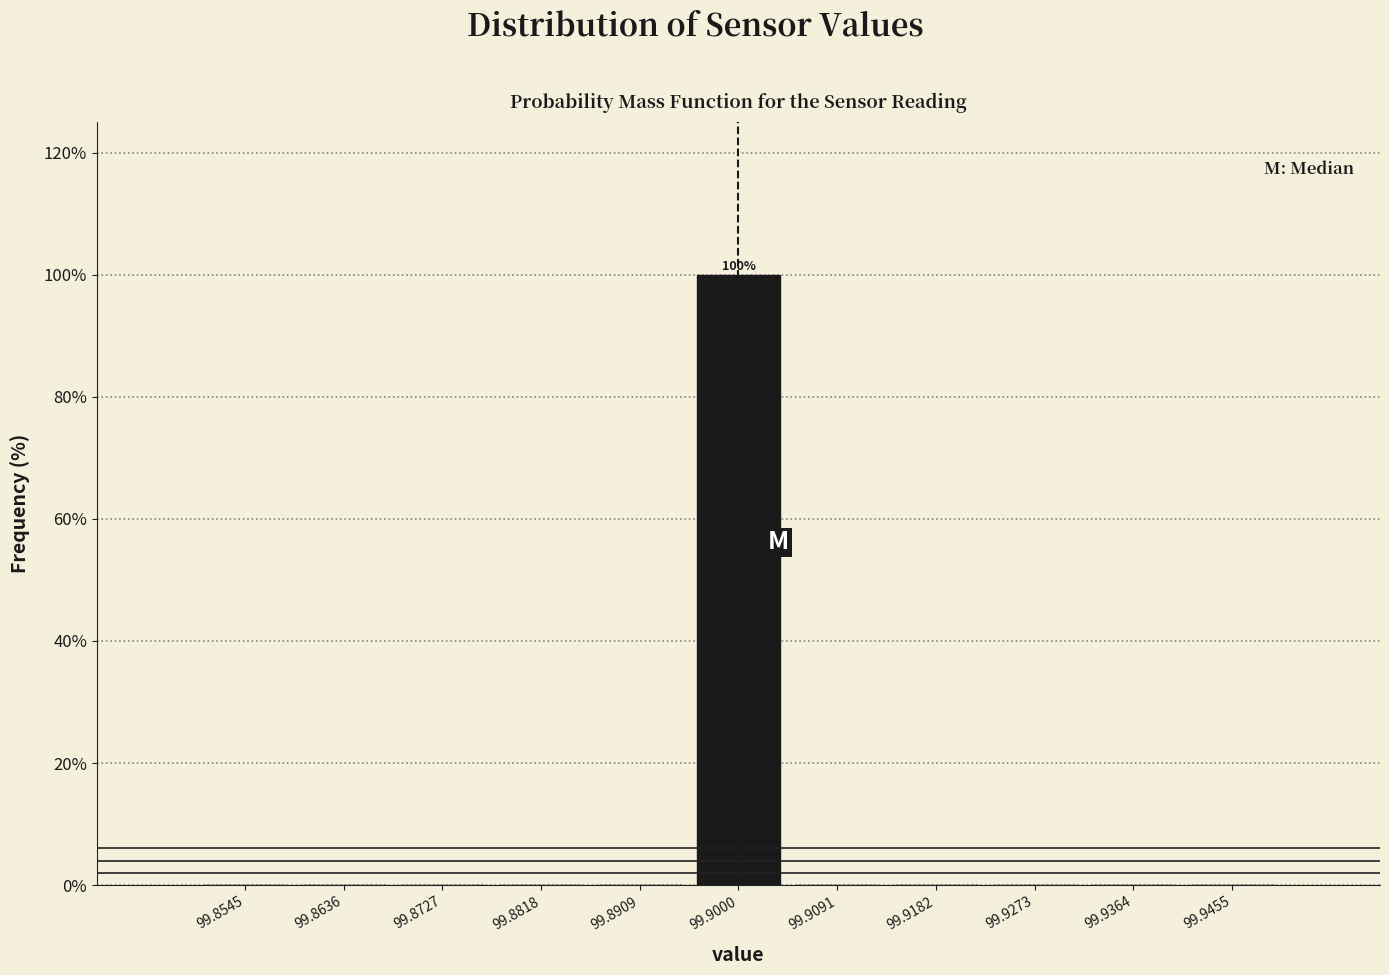

Which range on the x-axis has the tallest bar?

99.895 to 99.905